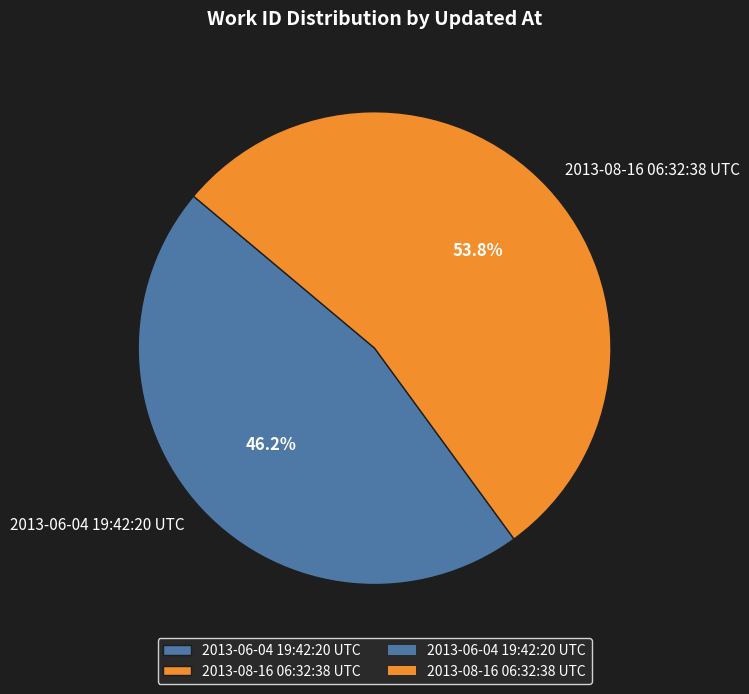

True or false: 2013-06-04 19:42:20 UTC accounts for 39% of the total.

False